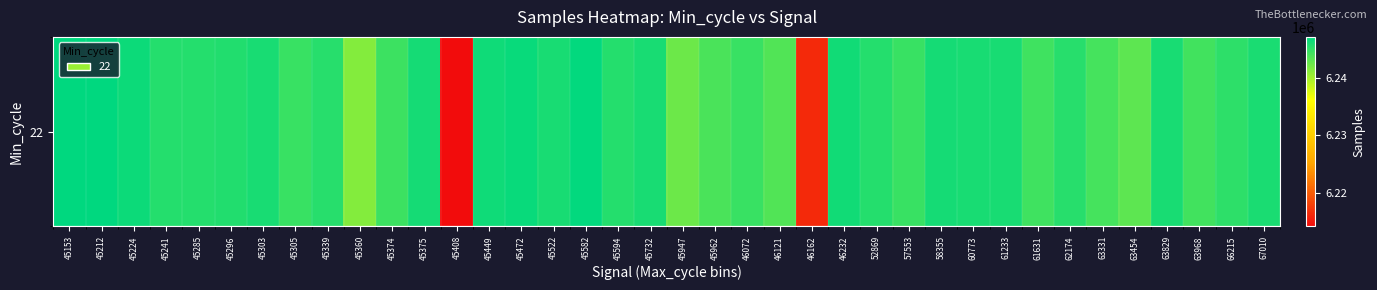

What is the sum of all values?

237265552